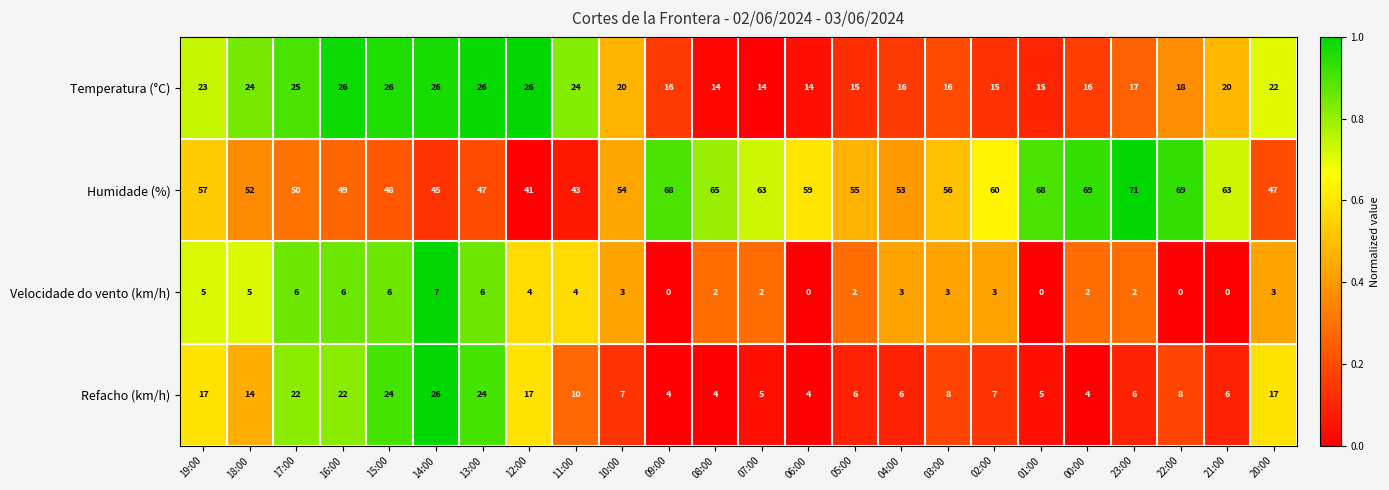

What is the approximate value of Temperatura (°C) at 20:00, to the nearest 10?

20